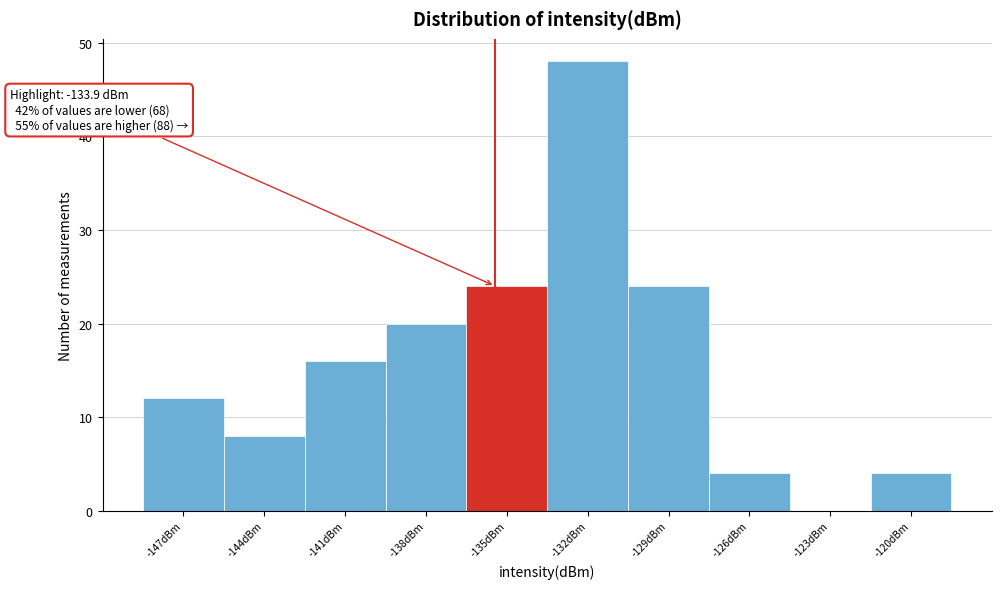

Reading left to right, extract all data points from this chart.

-147dBm=12	-144dBm=8	-141dBm=16	-138dBm=20	-135dBm=24	-132dBm=48	-129dBm=24	-126dBm=4	-123dBm=0	-120dBm=4